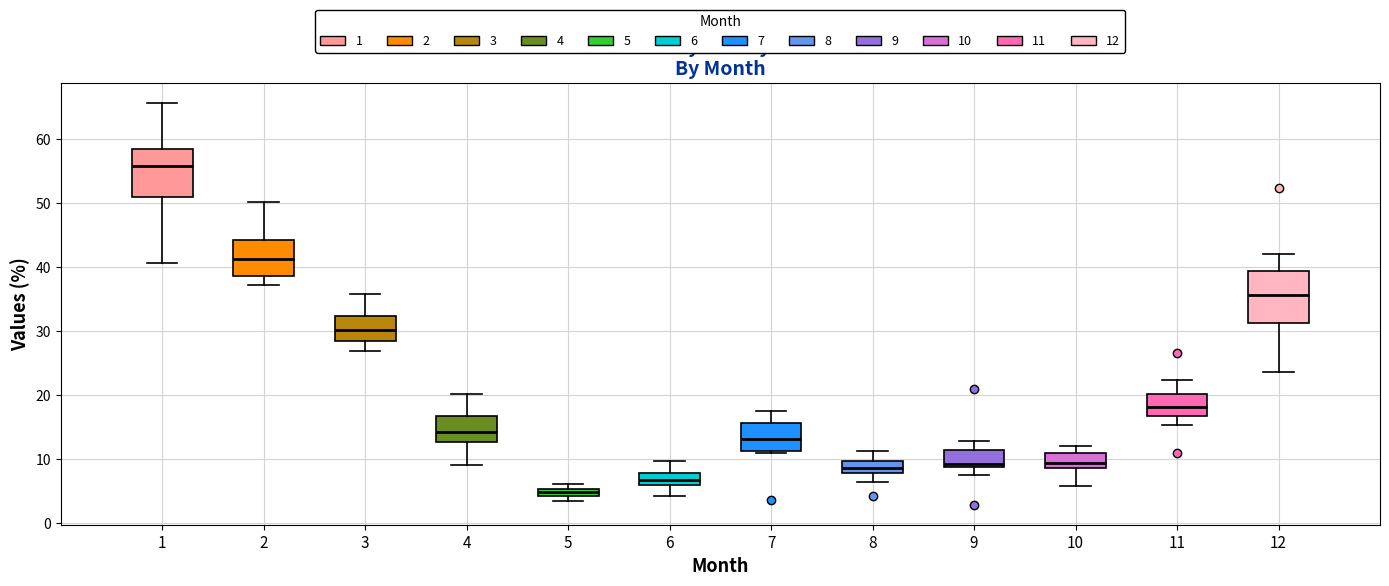

Which box has the lowest median line?

5